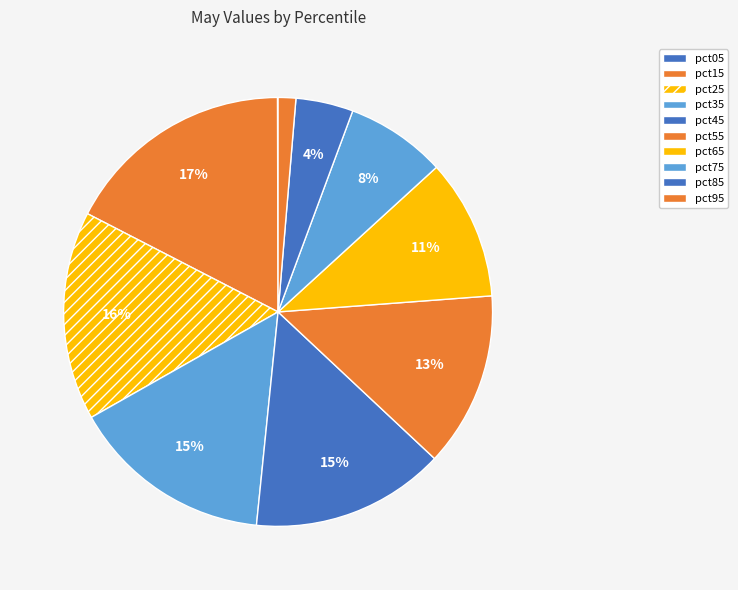

To the nearest percent, what is the combined percentage of pct15 and pct75?

25%